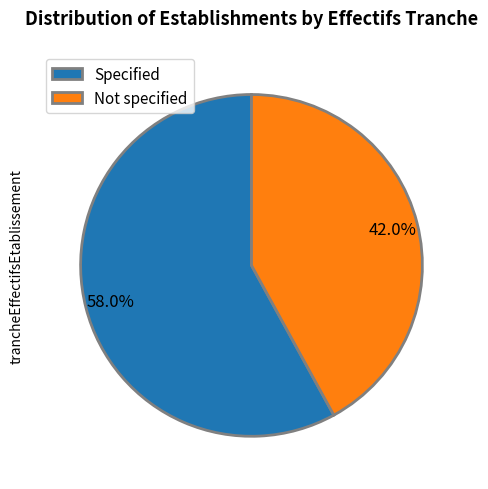

Approximately how many times larger is the value at Specified compared to Not specified?

1.4